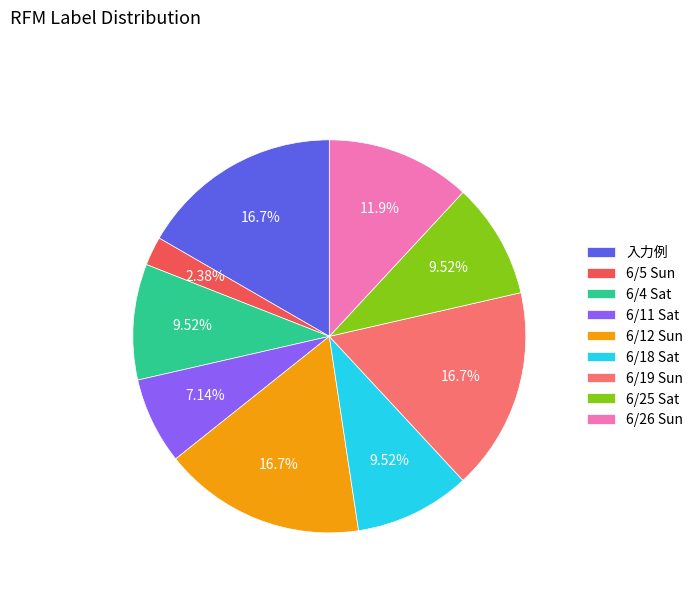

Is there a majority slice in this chart?

No